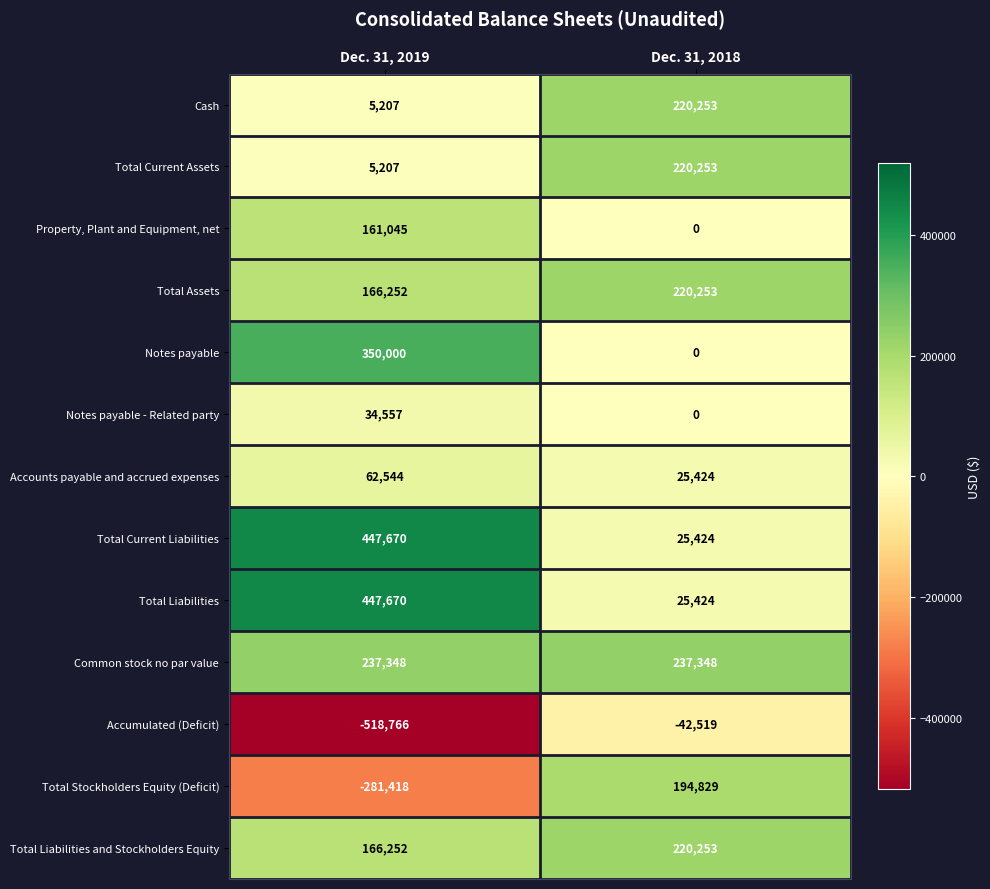

What is the total value across all series at Dec. 31, 2018?

1346942